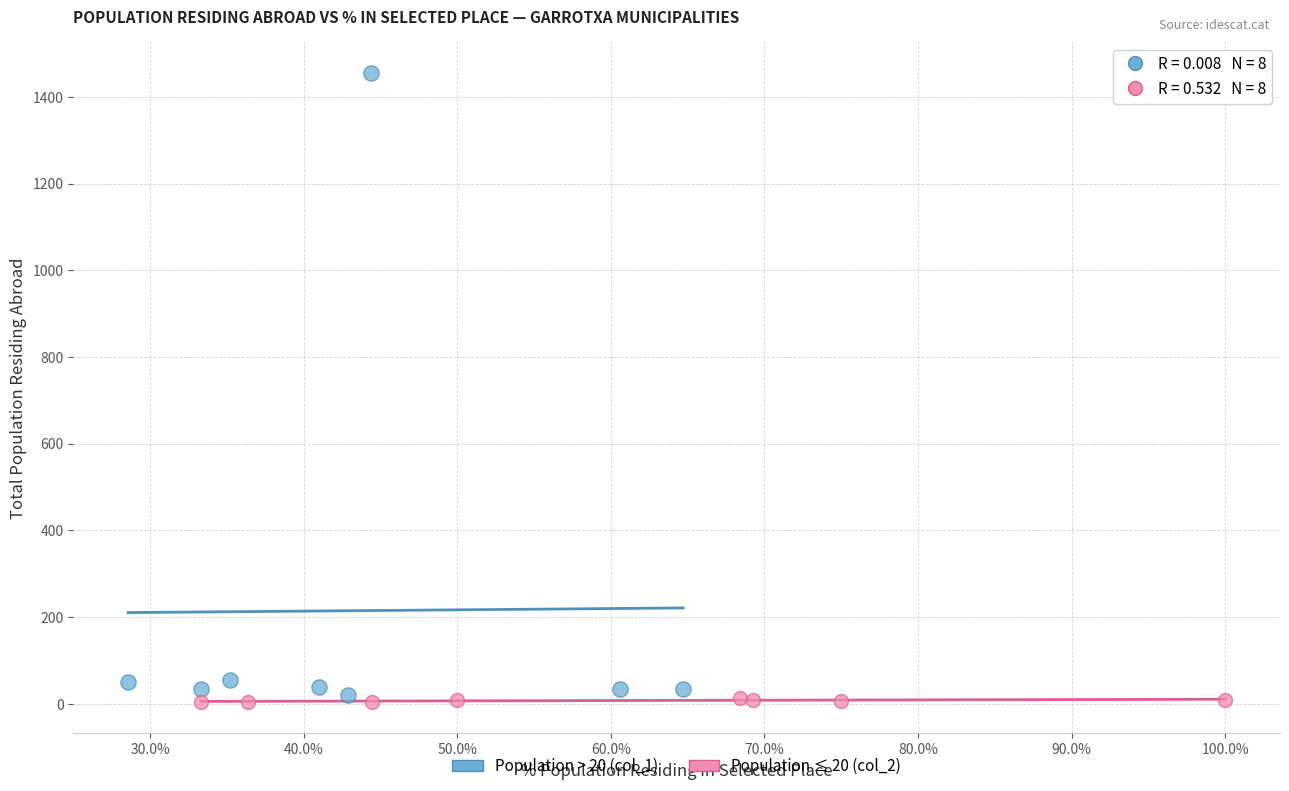

What are all the series names shown in the legend?

Population > 20 (col_1), Population ≤ 20 (col_2)